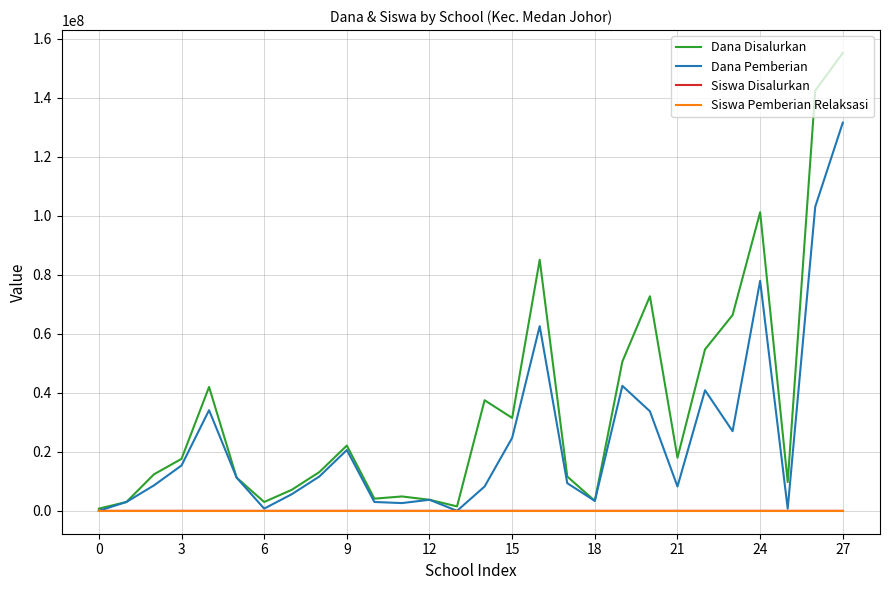

What is the highest value of the Dana Disalurkan series?

155250000